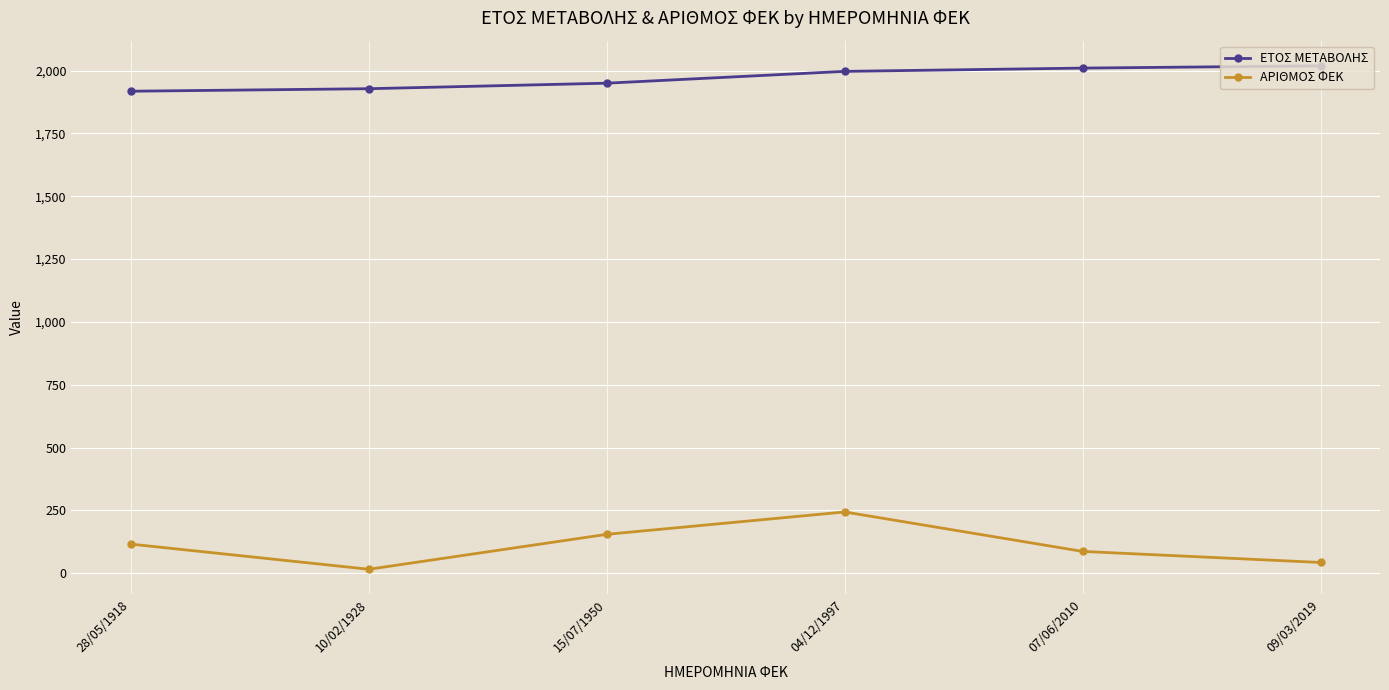

Does the chart display data point markers on the line(s)?

Yes